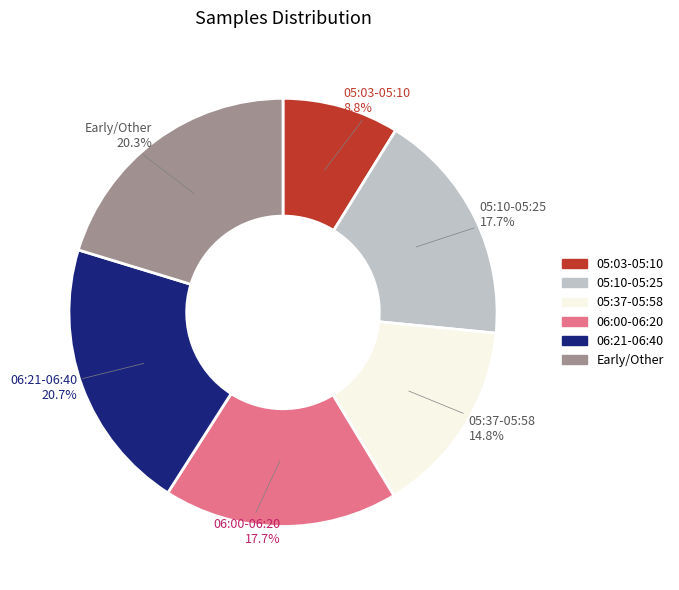

Does any single category account for the majority?

No